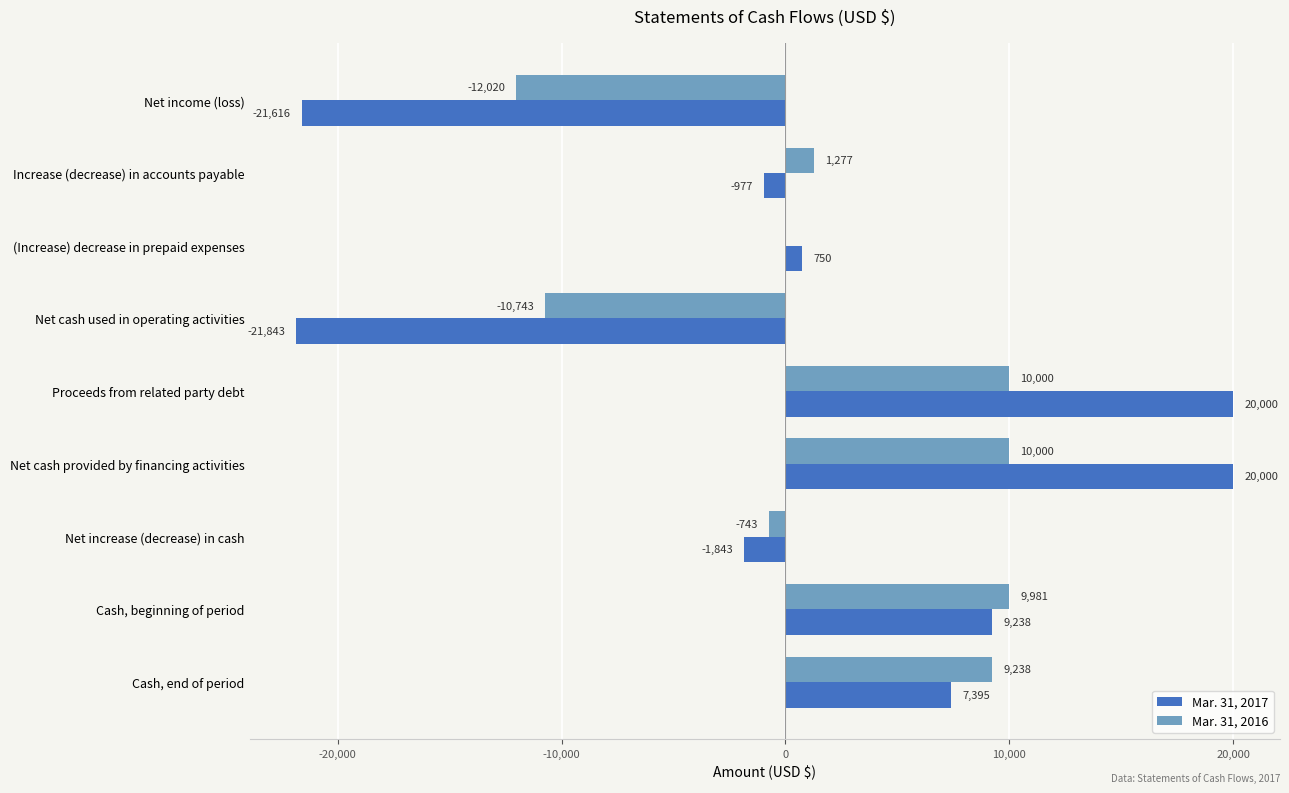

What is the greatest value displayed?

20000